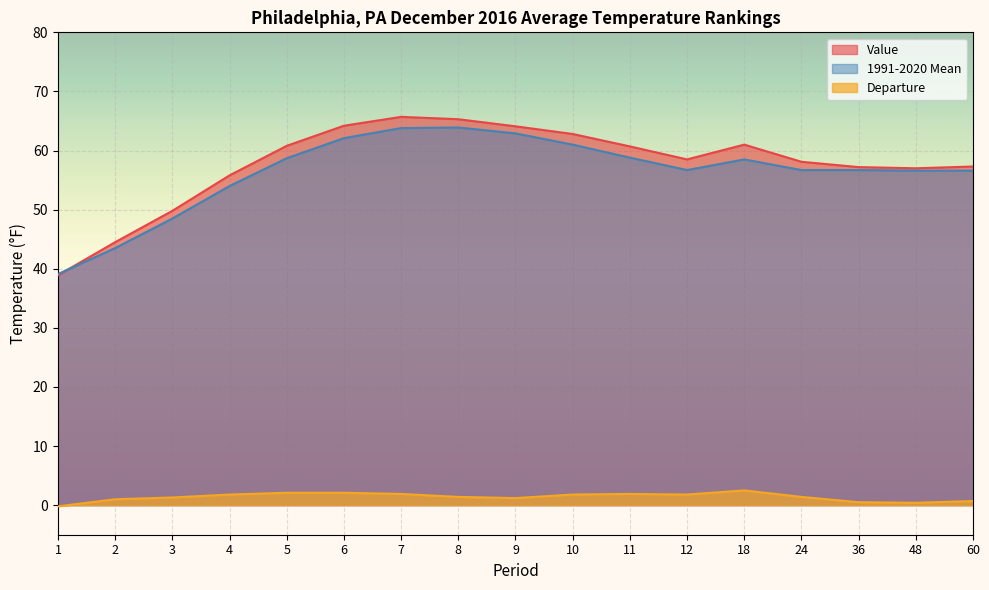

Reading left to right, transcribe all the data shown in this chart.

Value: 1=38.9	2=44.5	3=49.8	4=55.8	5=60.8	6=64.2	7=65.7	8=65.3	9=64.1	10=62.8	11=60.7	12=58.5	18=61.0	24=58.1	36=57.2	48=57.0	60=57.3
1991-2020 Mean: 1=39.1	2=43.5	3=48.5	4=54.0	5=58.7	6=62.1	7=63.8	8=63.9	9=62.9	10=61.0	11=58.8	12=56.7	18=58.5	24=56.7	36=56.7	48=56.6	60=56.6
Departure: 1=-0.2	2=1.0	3=1.3	4=1.8	5=2.1	6=2.1	7=1.9	8=1.4	9=1.2	10=1.8	11=1.9	12=1.8	18=2.5	24=1.4	36=0.5	48=0.4	60=0.7